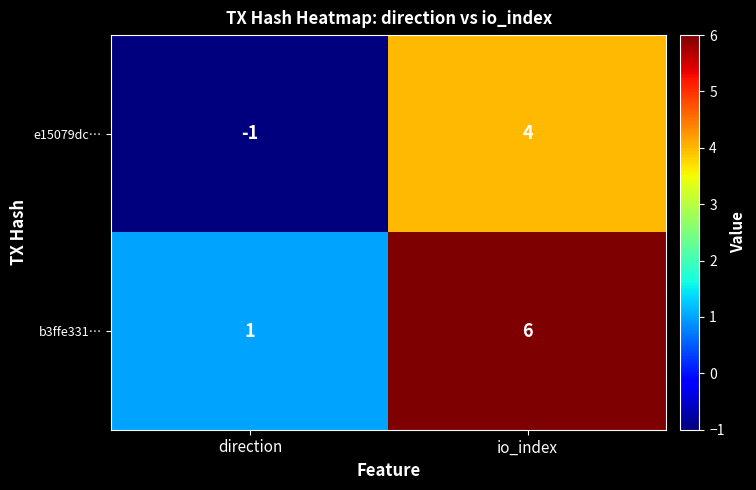

List the series in order of their overall mean, highest first.

b3ffe331…, e15079dc…